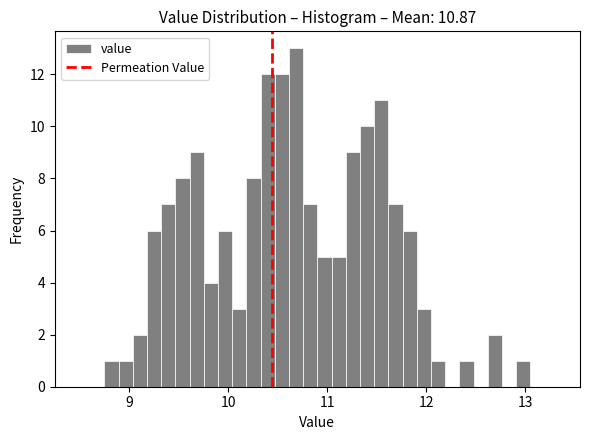

Around what value on the x-axis is the tallest bar? Give the approximate position of its centre, as read against the axis.

10.7